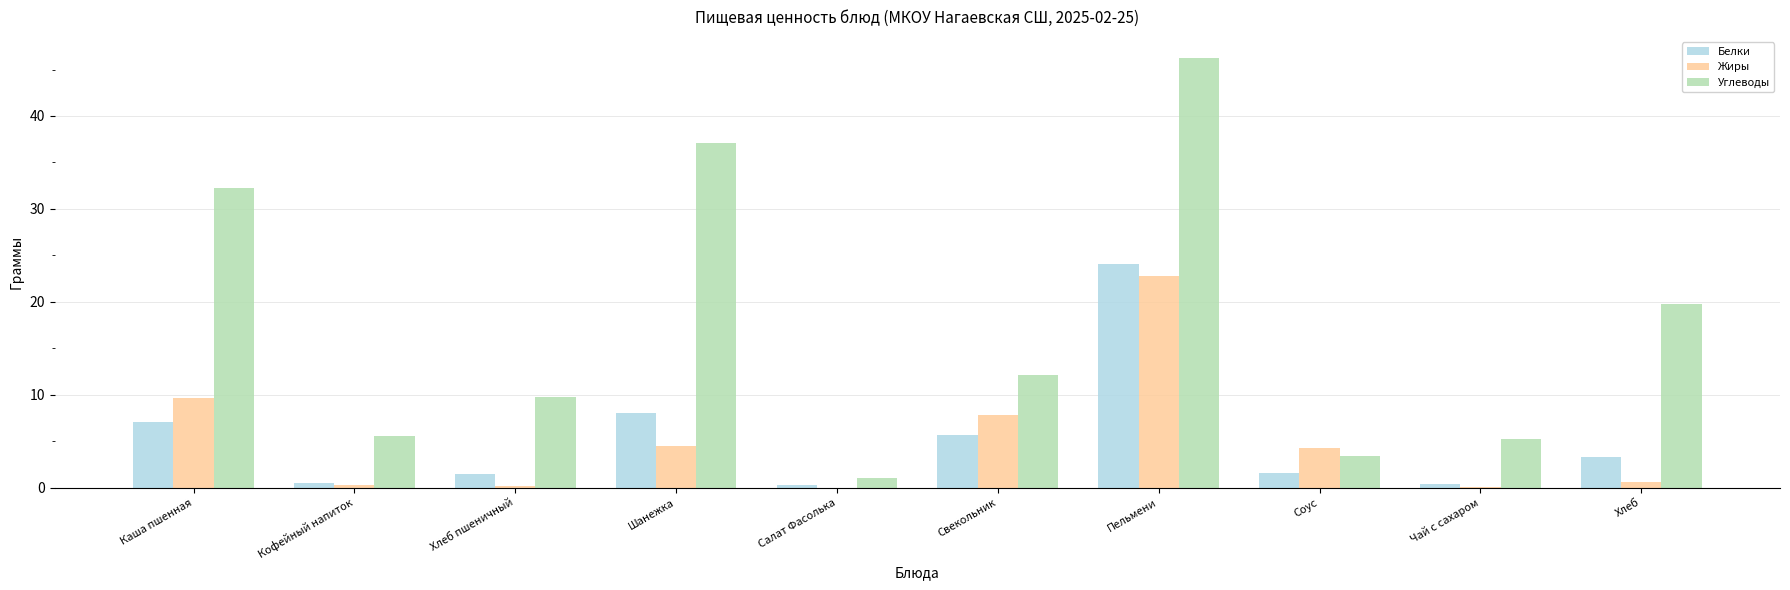

Which series changed the most between Салат Фасолька and Свекольник?

Углеводы